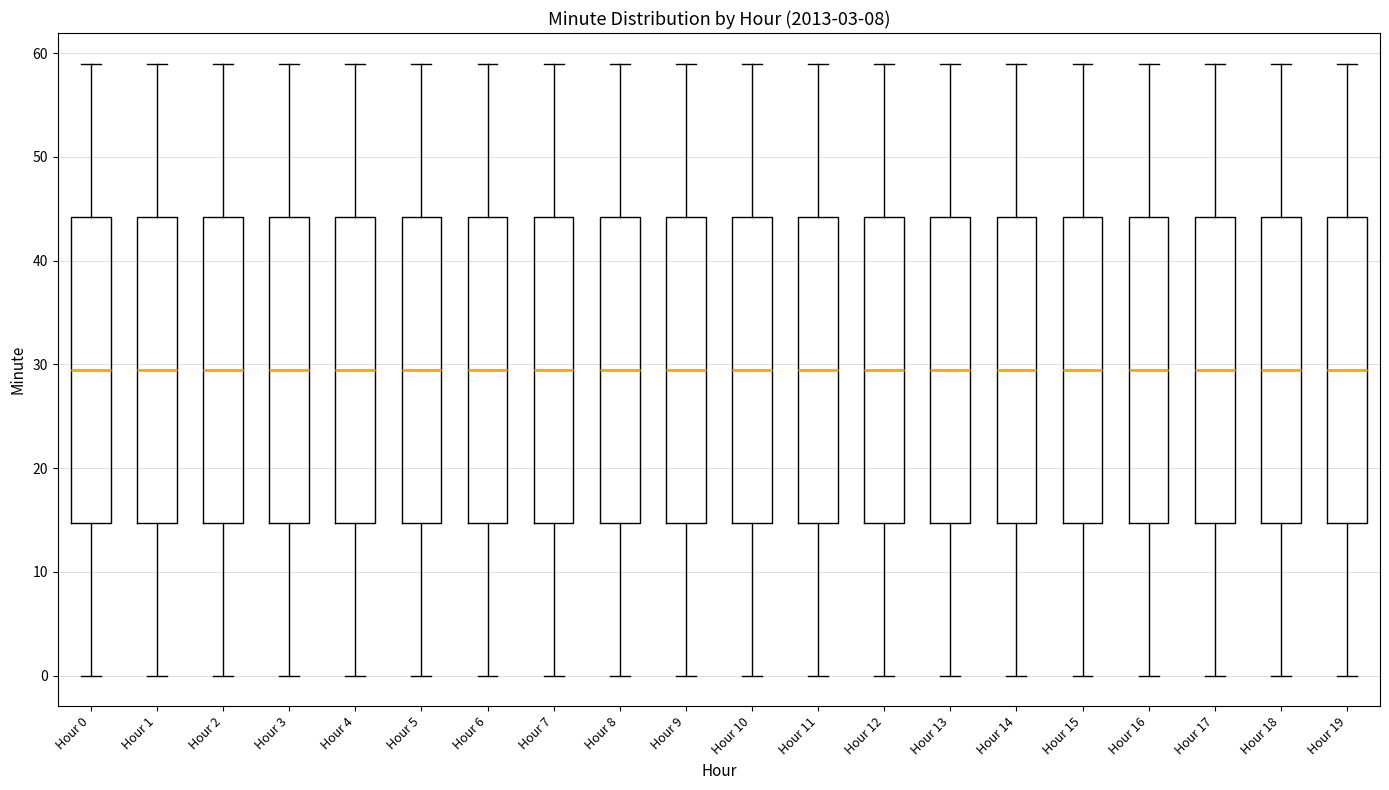

Reading left to right, read every box against the y-axis: the position of its median line, the range the box covers, and the ends of its whiskers. The values are not printed on the chart, so give them approximately, as read against the axis.

Hour 0: median 30, box 15 to 44, whiskers 0 to 59
Hour 1: median 30, box 15 to 44, whiskers 0 to 59
Hour 2: median 30, box 15 to 44, whiskers 0 to 59
Hour 3: median 30, box 15 to 44, whiskers 0 to 59
Hour 4: median 30, box 15 to 44, whiskers 0 to 59
Hour 5: median 30, box 15 to 44, whiskers 0 to 59
Hour 6: median 30, box 15 to 44, whiskers 0 to 59
Hour 7: median 30, box 15 to 44, whiskers 0 to 59
Hour 8: median 30, box 15 to 44, whiskers 0 to 59
Hour 9: median 30, box 15 to 44, whiskers 0 to 59
Hour 10: median 30, box 15 to 44, whiskers 0 to 59
Hour 11: median 30, box 15 to 44, whiskers 0 to 59
Hour 12: median 30, box 15 to 44, whiskers 0 to 59
Hour 13: median 30, box 15 to 44, whiskers 0 to 59
Hour 14: median 30, box 15 to 44, whiskers 0 to 59
Hour 15: median 30, box 15 to 44, whiskers 0 to 59
Hour 16: median 30, box 15 to 44, whiskers 0 to 59
Hour 17: median 30, box 15 to 44, whiskers 0 to 59
Hour 18: median 30, box 15 to 44, whiskers 0 to 59
Hour 19: median 30, box 15 to 44, whiskers 0 to 59